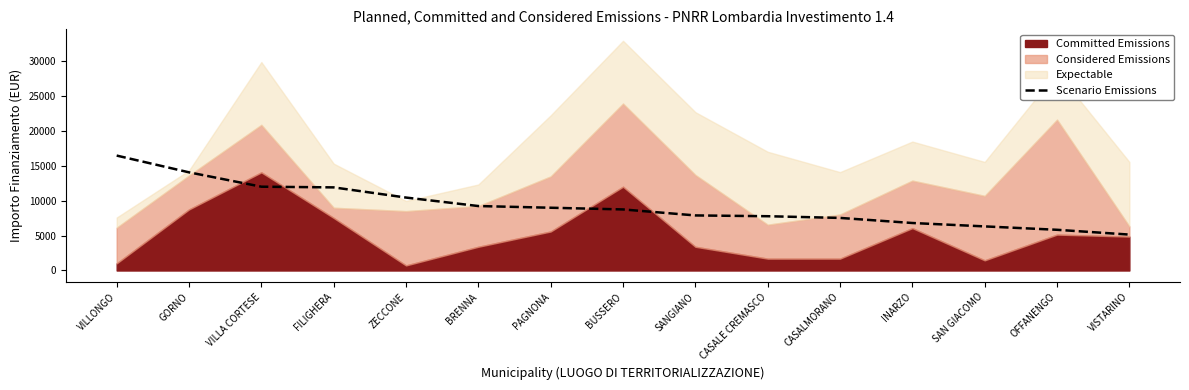

What is the label of the 7th point from the left?

PAGNONA